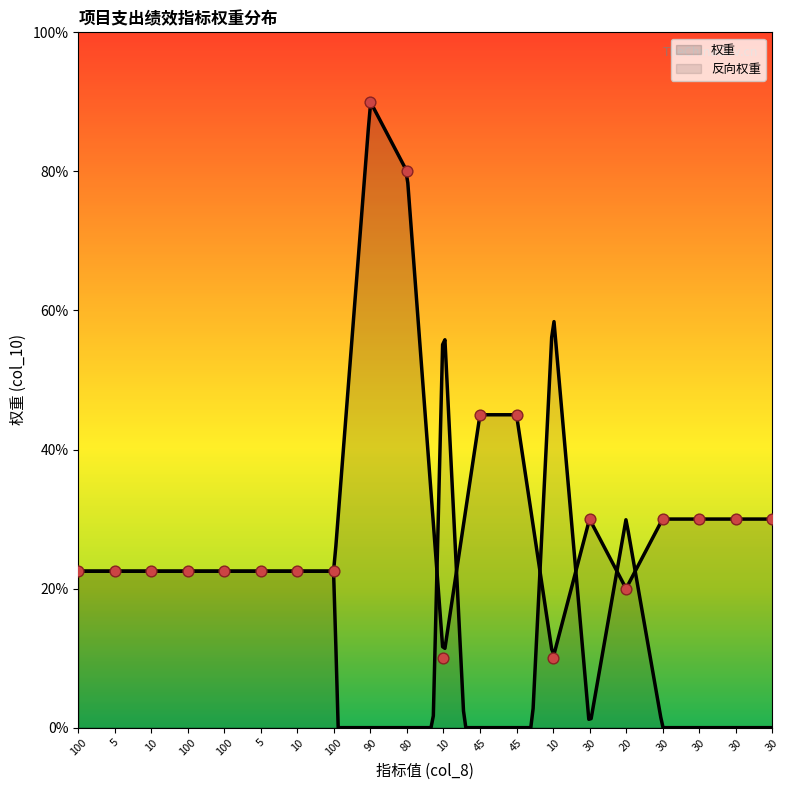

Between 20 and 100, which is larger?

100